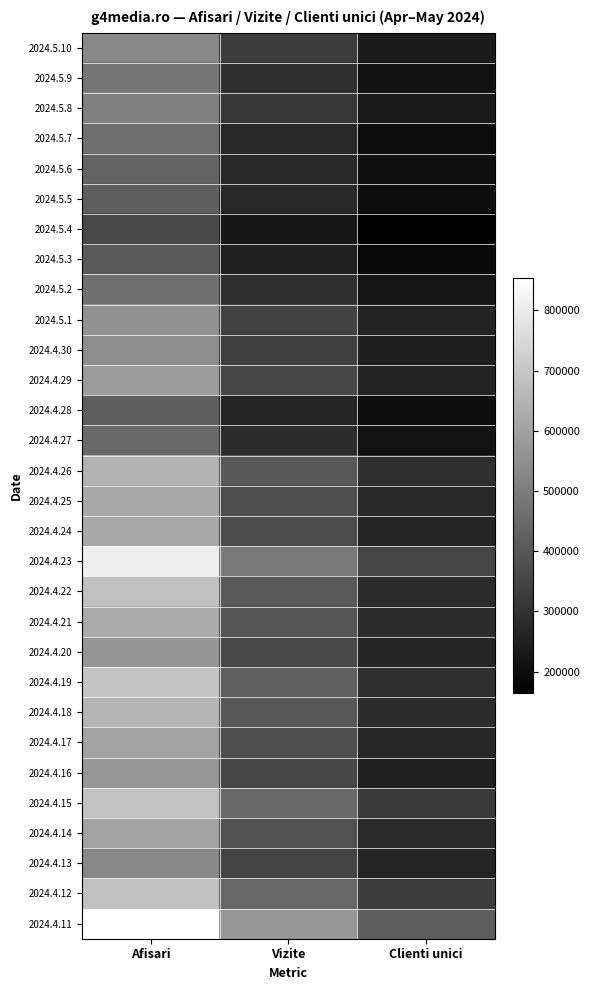

List the series in order of their peak value, highest first.

2024.4.11, 2024.4.23, 2024.4.19, 2024.4.15, 2024.4.22, 2024.4.12, 2024.4.18, 2024.4.26, 2024.4.21, 2024.4.25, 2024.4.24, 2024.4.17, 2024.4.14, 2024.4.29, 2024.4.16, 2024.4.20, 2024.5.1, 2024.4.30, 2024.5.10, 2024.4.13, 2024.5.8, 2024.5.9, 2024.5.2, 2024.5.7, 2024.4.27, 2024.5.6, 2024.5.5, 2024.4.28, 2024.5.3, 2024.5.4